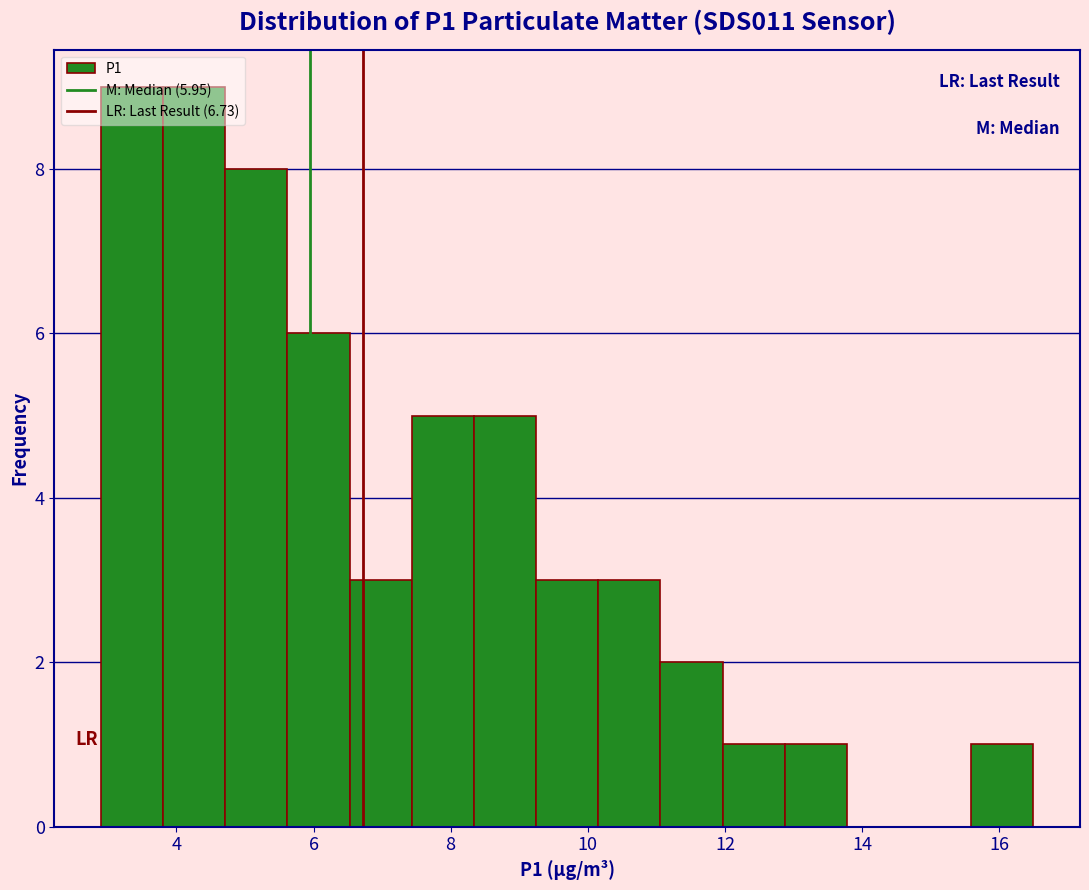

Reading left to right, list every bar in this chart as the range it spans on the x-axis followed by its height. Neither the bar edges nor the heights are printed on the chart, so give them approximately, as read against the axes.

3.0 to 3.8: 9
3.8 to 4.8: 9
4.8 to 5.6: 8
5.6 to 6.6: 6
6.6 to 7.4: 3
7.4 to 8.4: 5
8.4 to 9.2: 5
9.2 to 10.2: 3
10.2 to 11.0: 3
11.0 to 12.0: 2
12.0 to 12.8: 1
12.8 to 13.8: 1
13.8 to 14.6: 0
14.6 to 15.6: 0
15.6 to 16.6: 1